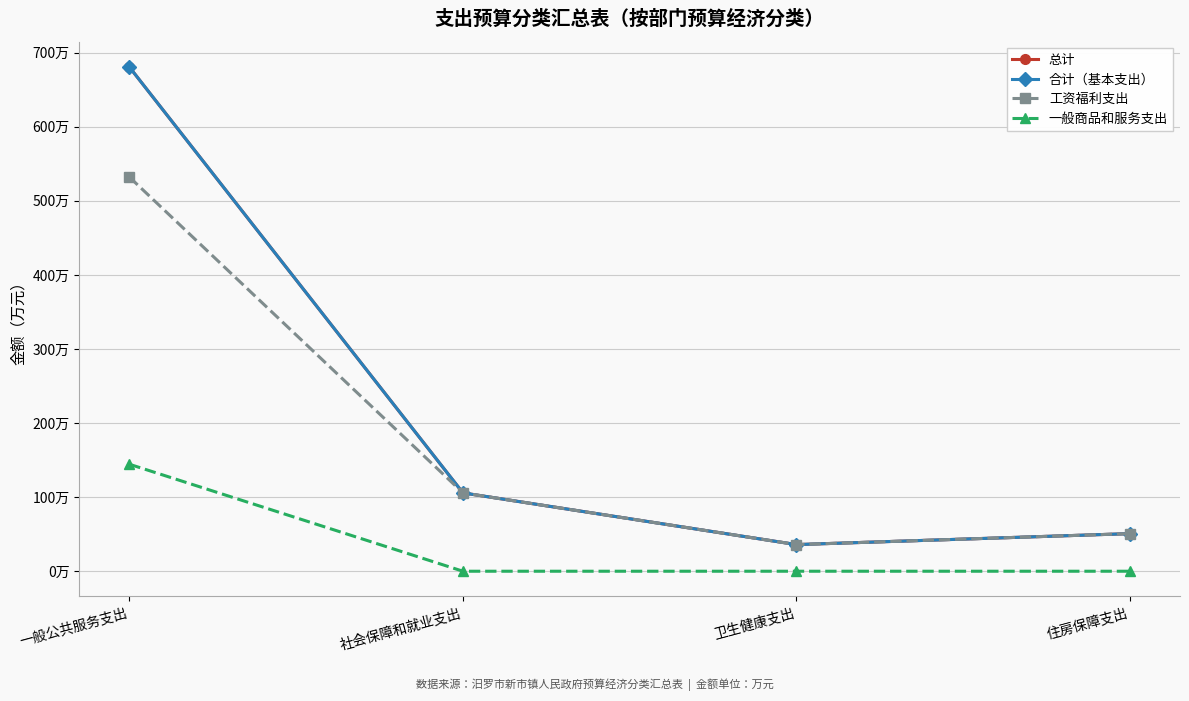

What is the difference between the 合计（基本支出） values at 卫生健康支出 and 一般公共服务支出?

644.5